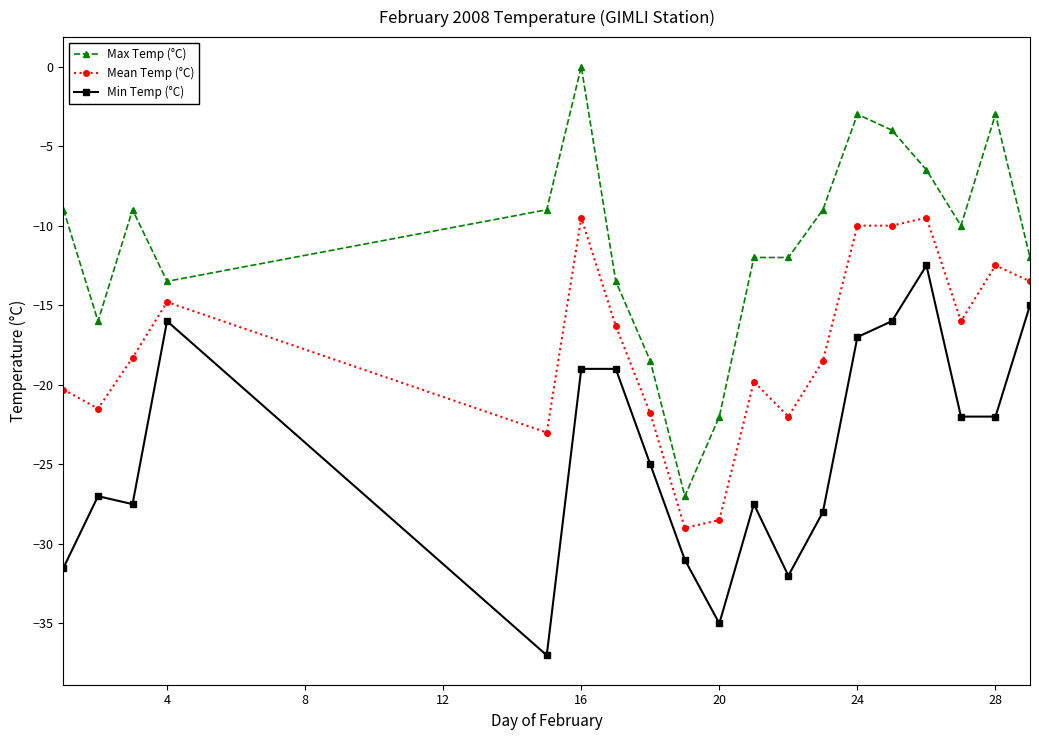

Which series has the largest total across all categories?

Max Temp (°C)